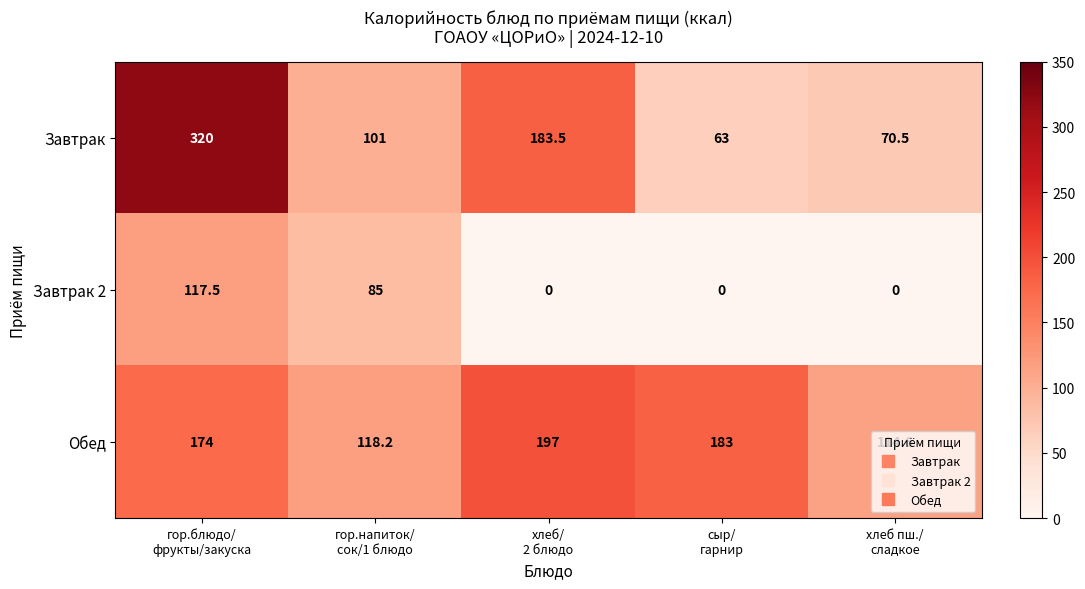

What is the greatest value displayed?

320.0